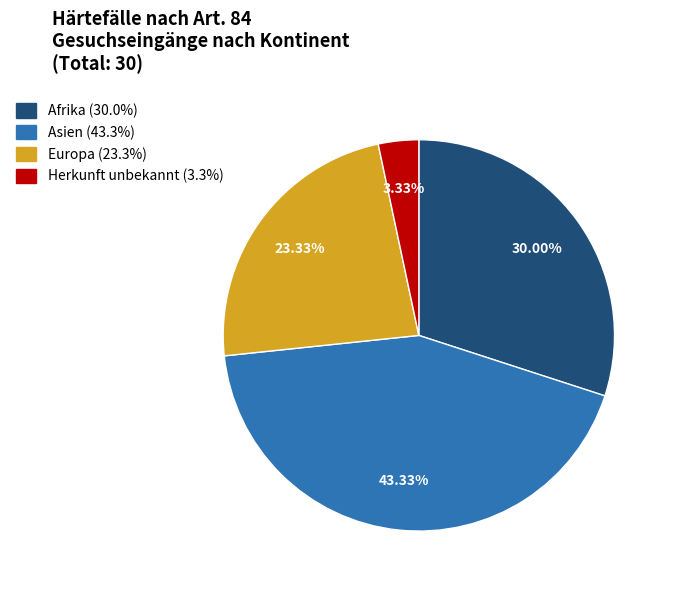

To the nearest percent, what portion does Herkunft unbekannt represent?

3%